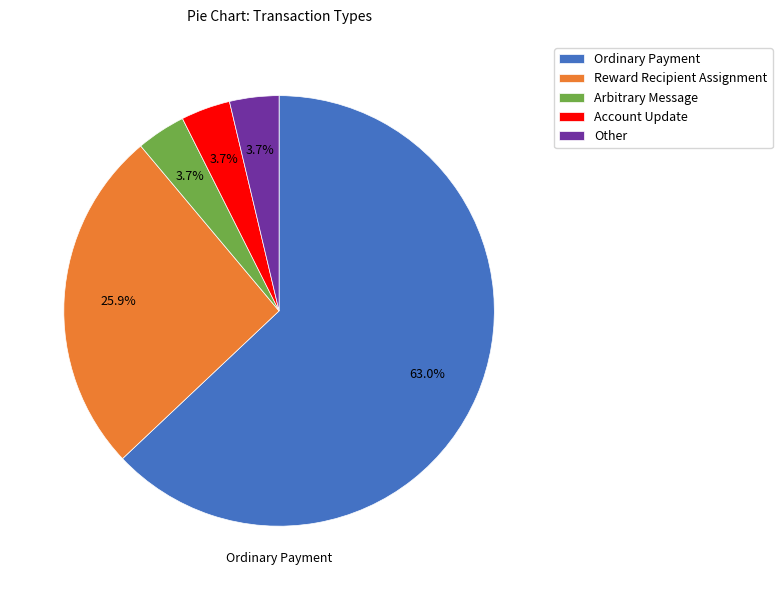

The Account Update slice represents 11% of the pie. True or false?

False